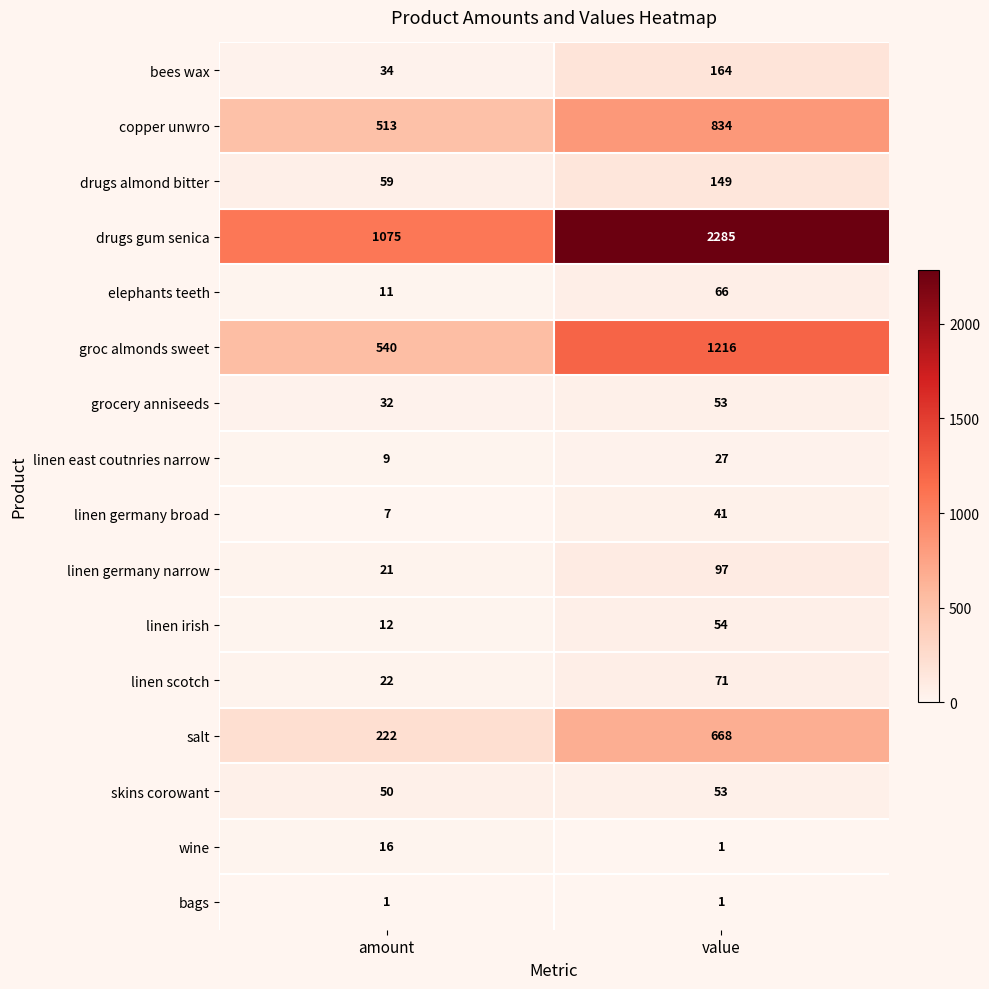

At which category does the chart reach its peak across all series?

value